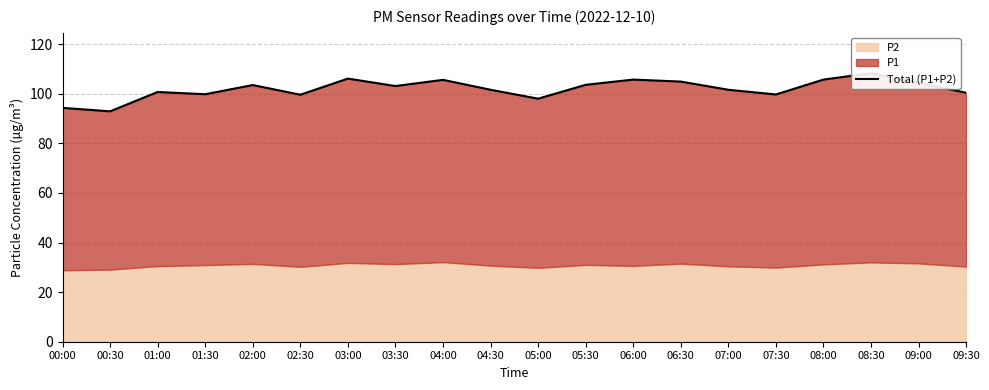

What is the label of the 17th point from the right?

01:30